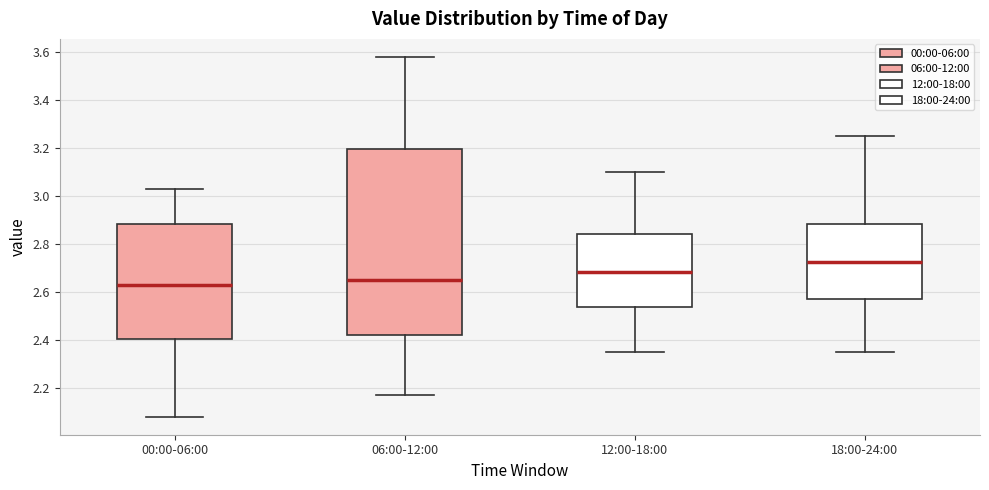

Where is the lower edge of the box for 18:00-24:00 on the y-axis? The values are not printed on the chart, so give them approximately, as read against the axis.

2.58